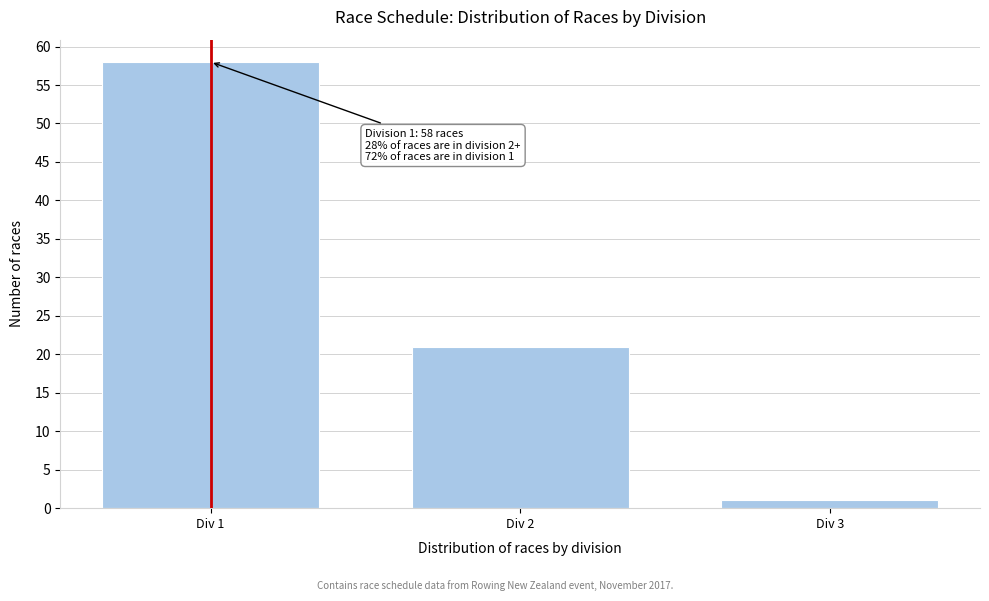

Reading left to right, what are all the values shown in this chart?

58	21	1